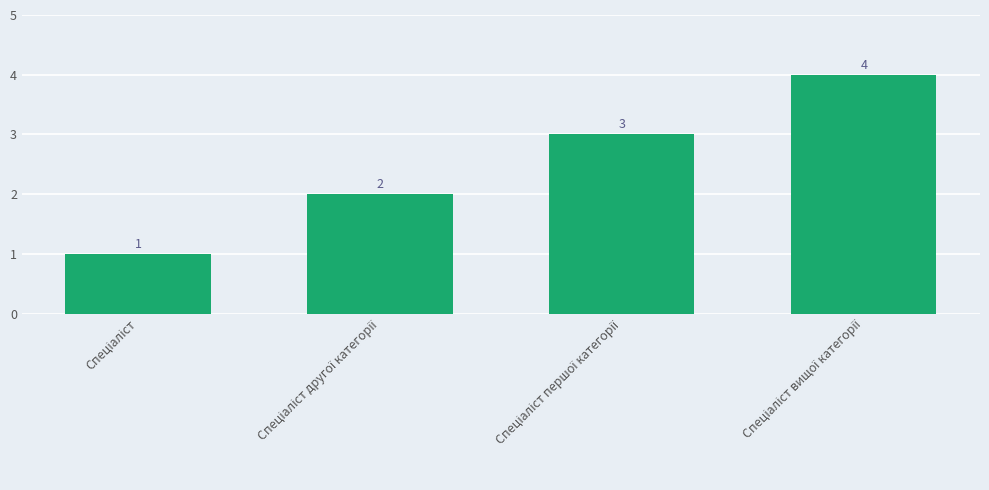

Count the values in the range 2 to 4.

3